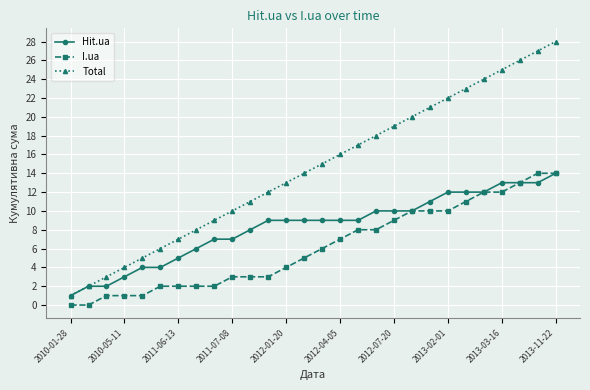

Reading left to right, list all the values displayed in this chart.

Hit.ua: 1	2	2	3	4	4	5	6	7	7	8	9	9	9	9	9	9	10	10	10	11	12	12	12	13	13	13	14
I.ua: 0	0	1	1	1	2	2	2	2	3	3	3	4	5	6	7	8	8	9	10	10	10	11	12	12	13	14	14
Total: 1	2	3	4	5	6	7	8	9	10	11	12	13	14	15	16	17	18	19	20	21	22	23	24	25	26	27	28